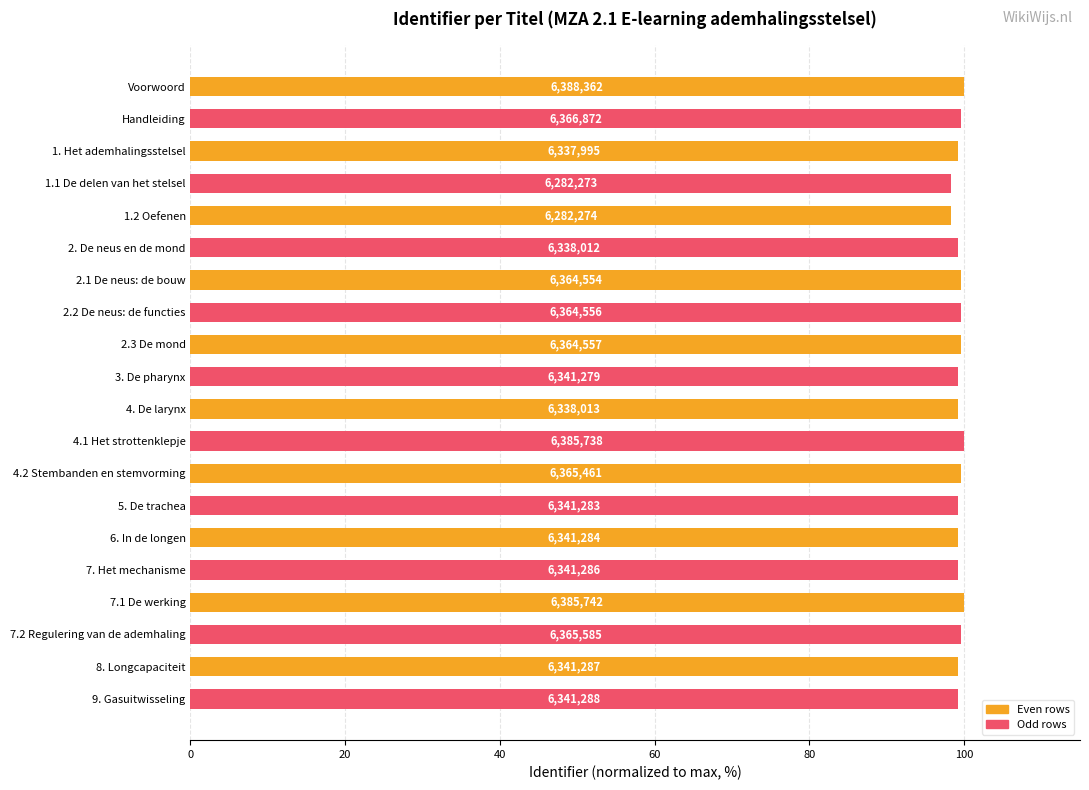

Does the chart contain any negative values?

No